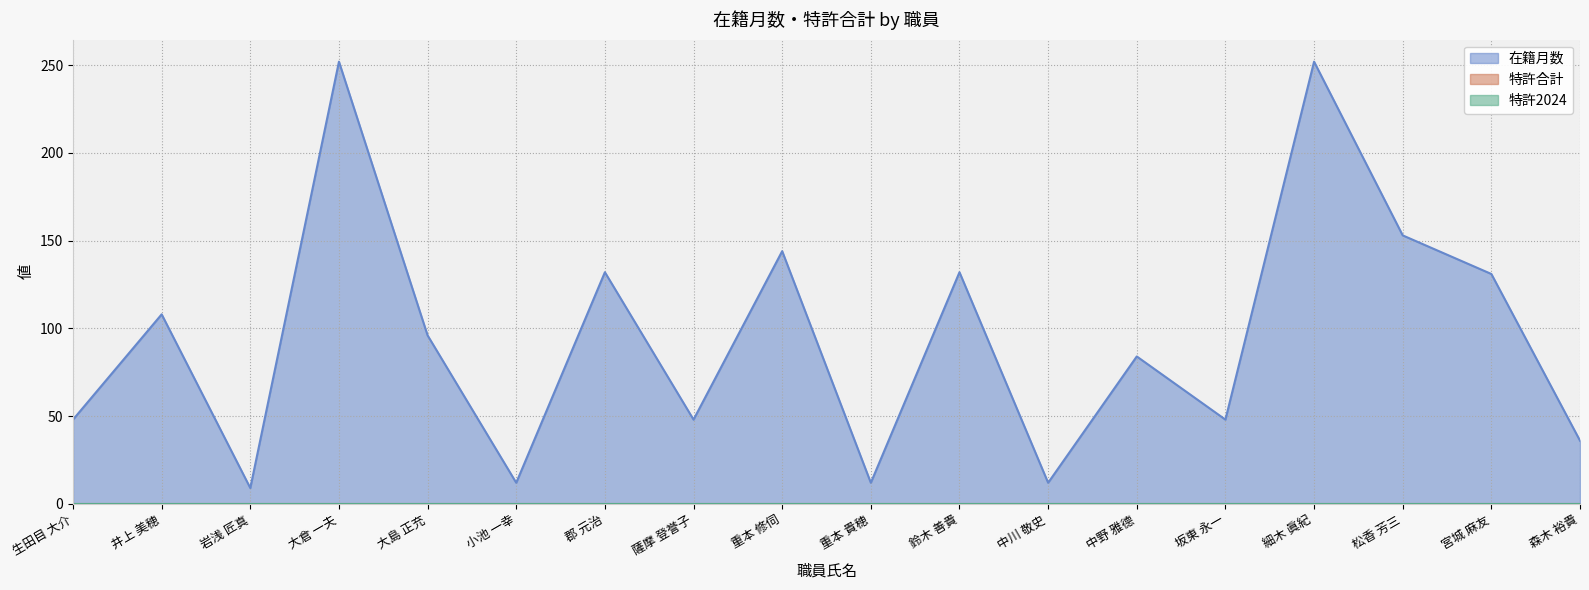

True or false: 特許合計 and 特許2024 intersect in this chart.

False